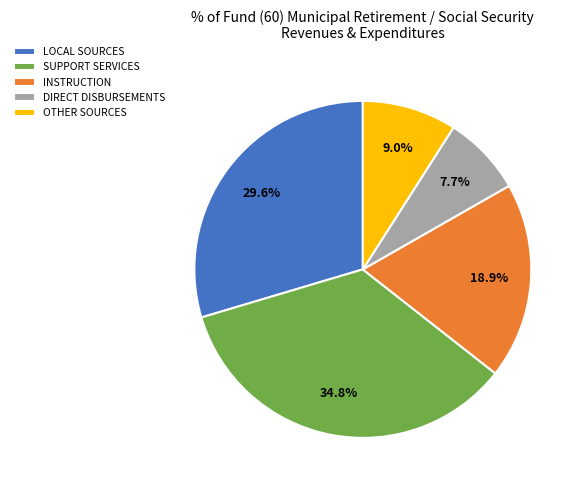

Does LOCAL SOURCES represent more than half of the total?

No